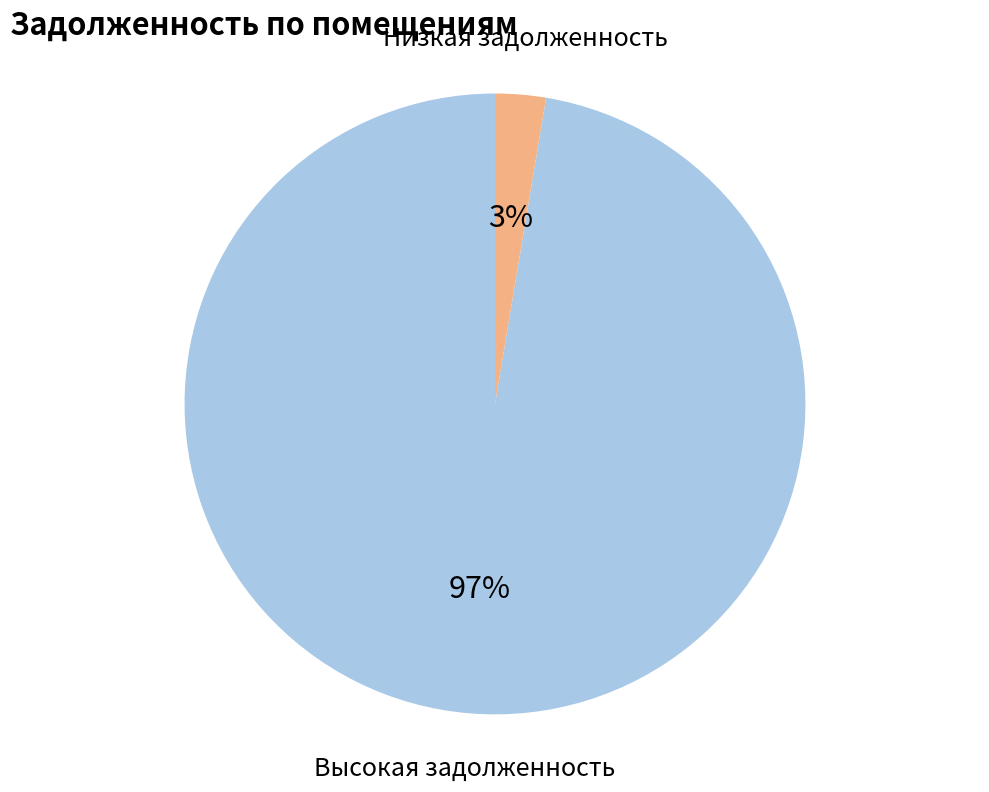

Does any single category account for the majority?

Yes